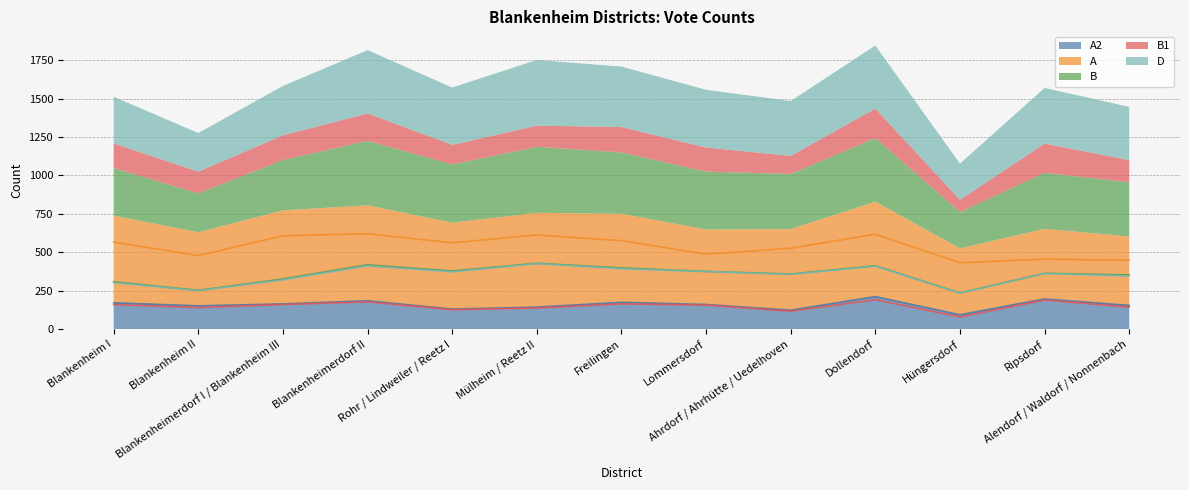

Is the value of D at Rohr / Lindweiler / Reetz I greater than the value of B at Blankenheimerdorf I / Blankenheim III?

Yes